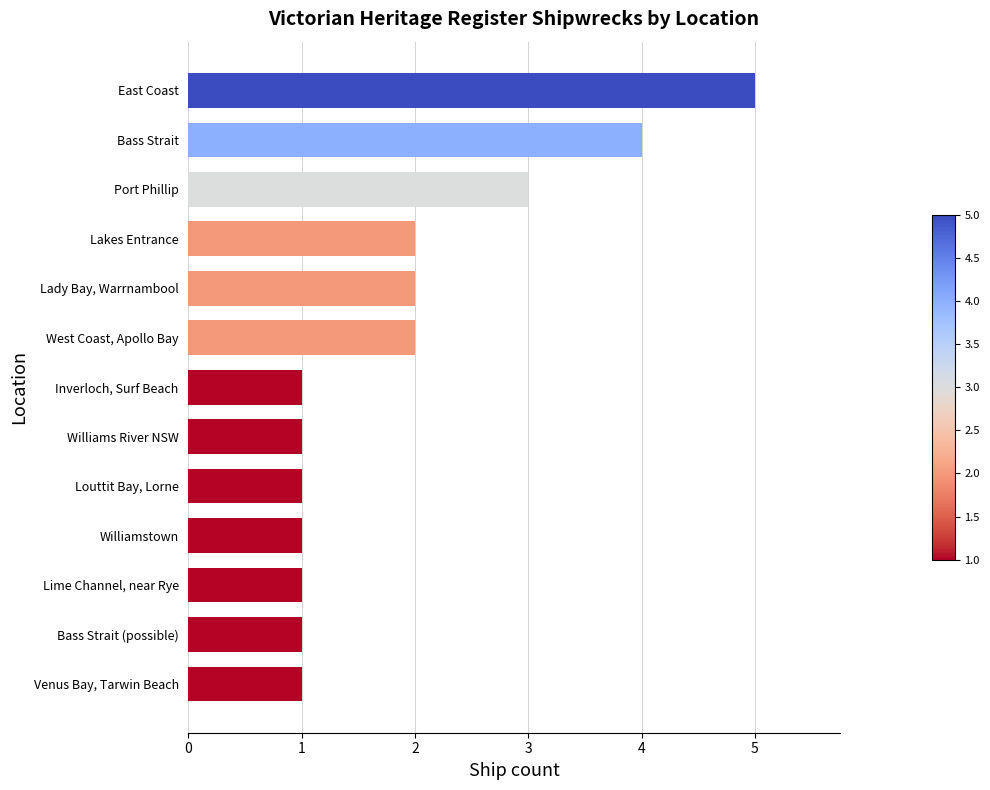

What is the difference between the maximum and minimum values?

4